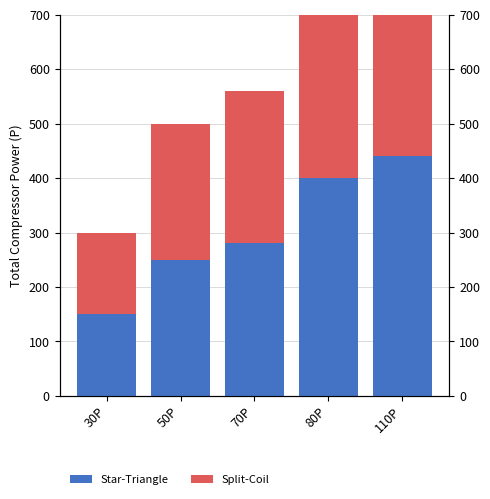

The value of Split-Coil at 70P is 491. True or false?

False